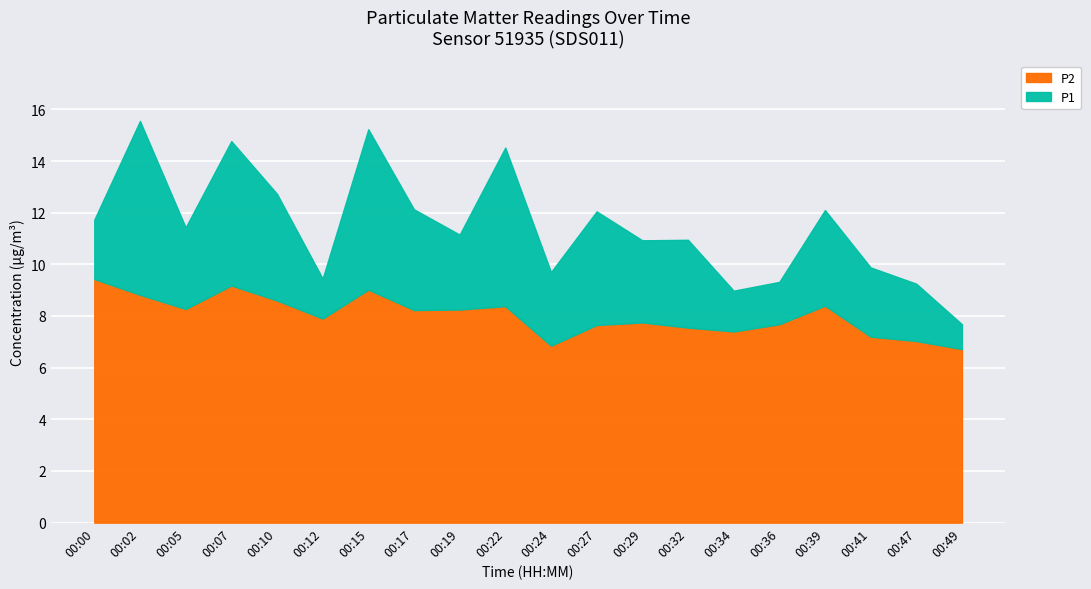

How many data points in P2 are less than 8?

10